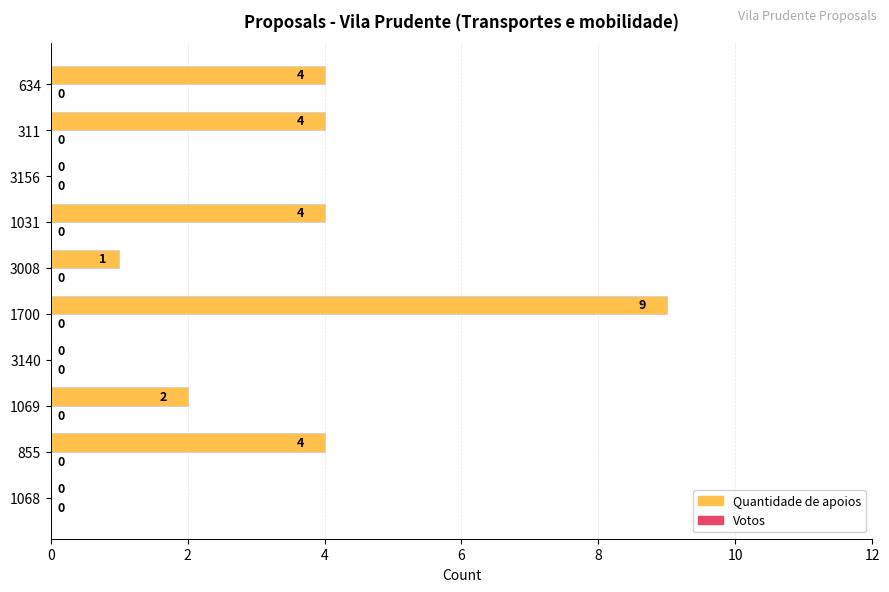

Which category has the highest value across all series?

1700